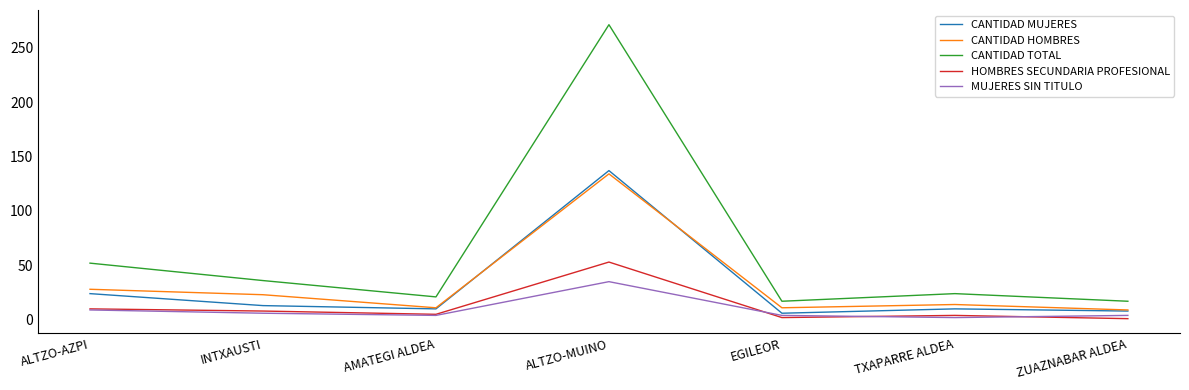

What is the average value of the MUJERES SIN TITULO series?

9